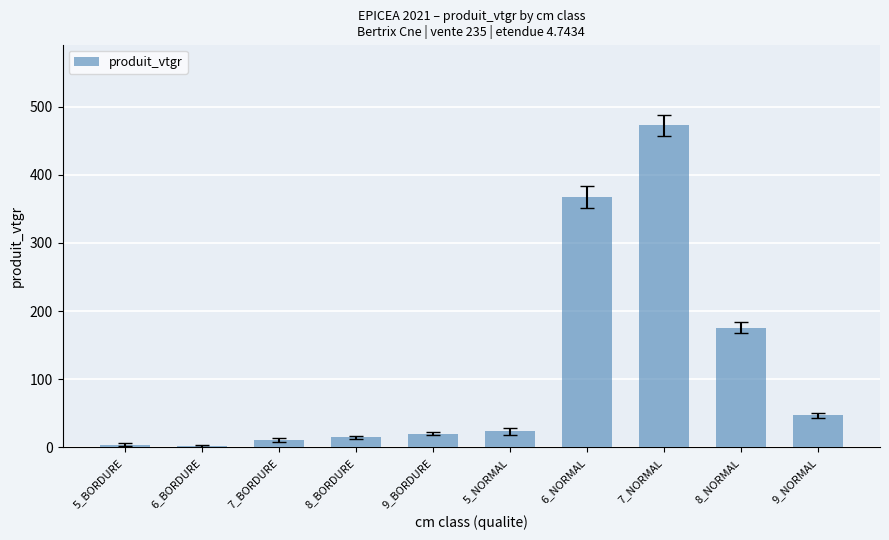

Which category has the highest value across all series?

7_NORMAL